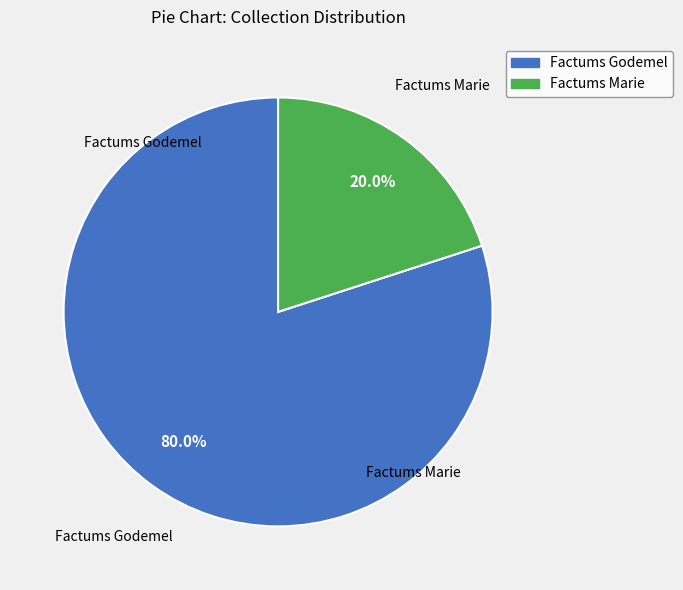

How many slices are in this pie chart?

2